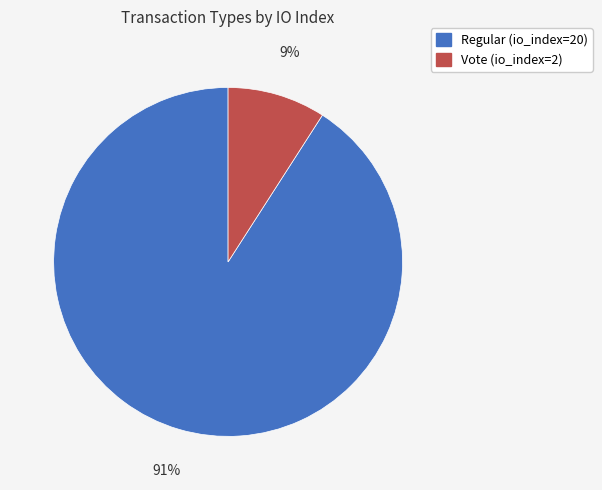

How many segments does this pie chart have?

2